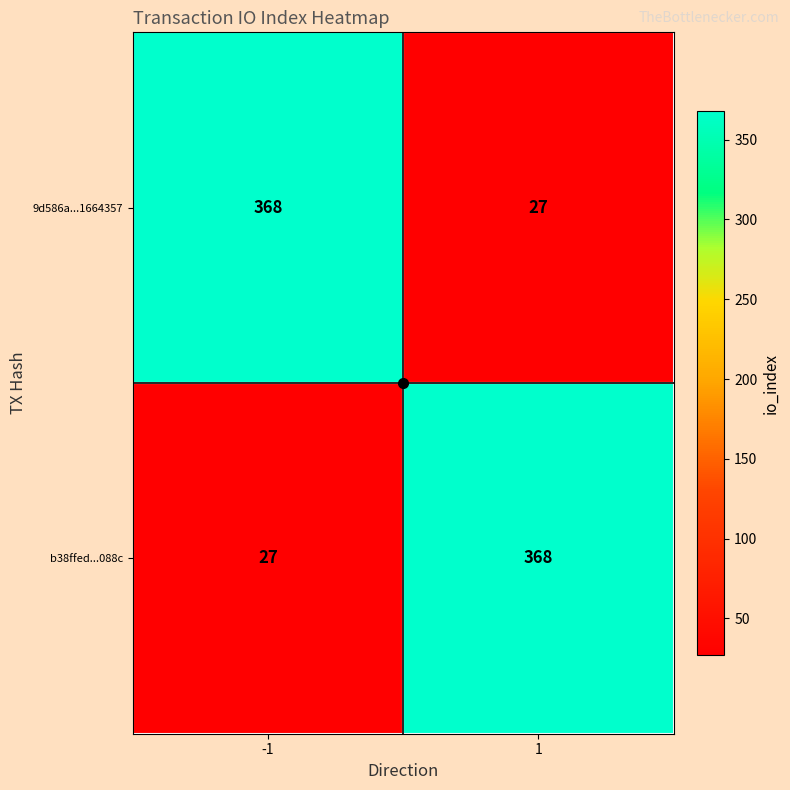

What is the average value of the b38ffed...088c series?

198